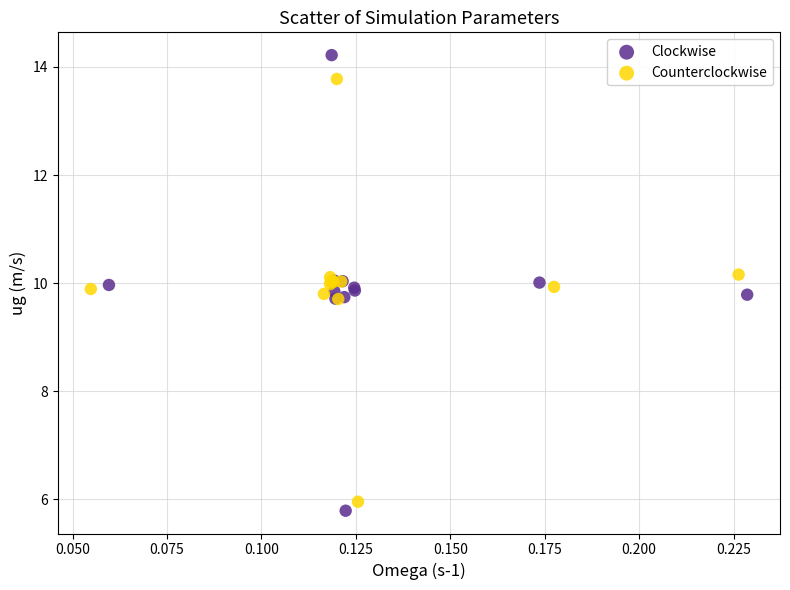

Which series has the widest spread of Y values?

Clockwise